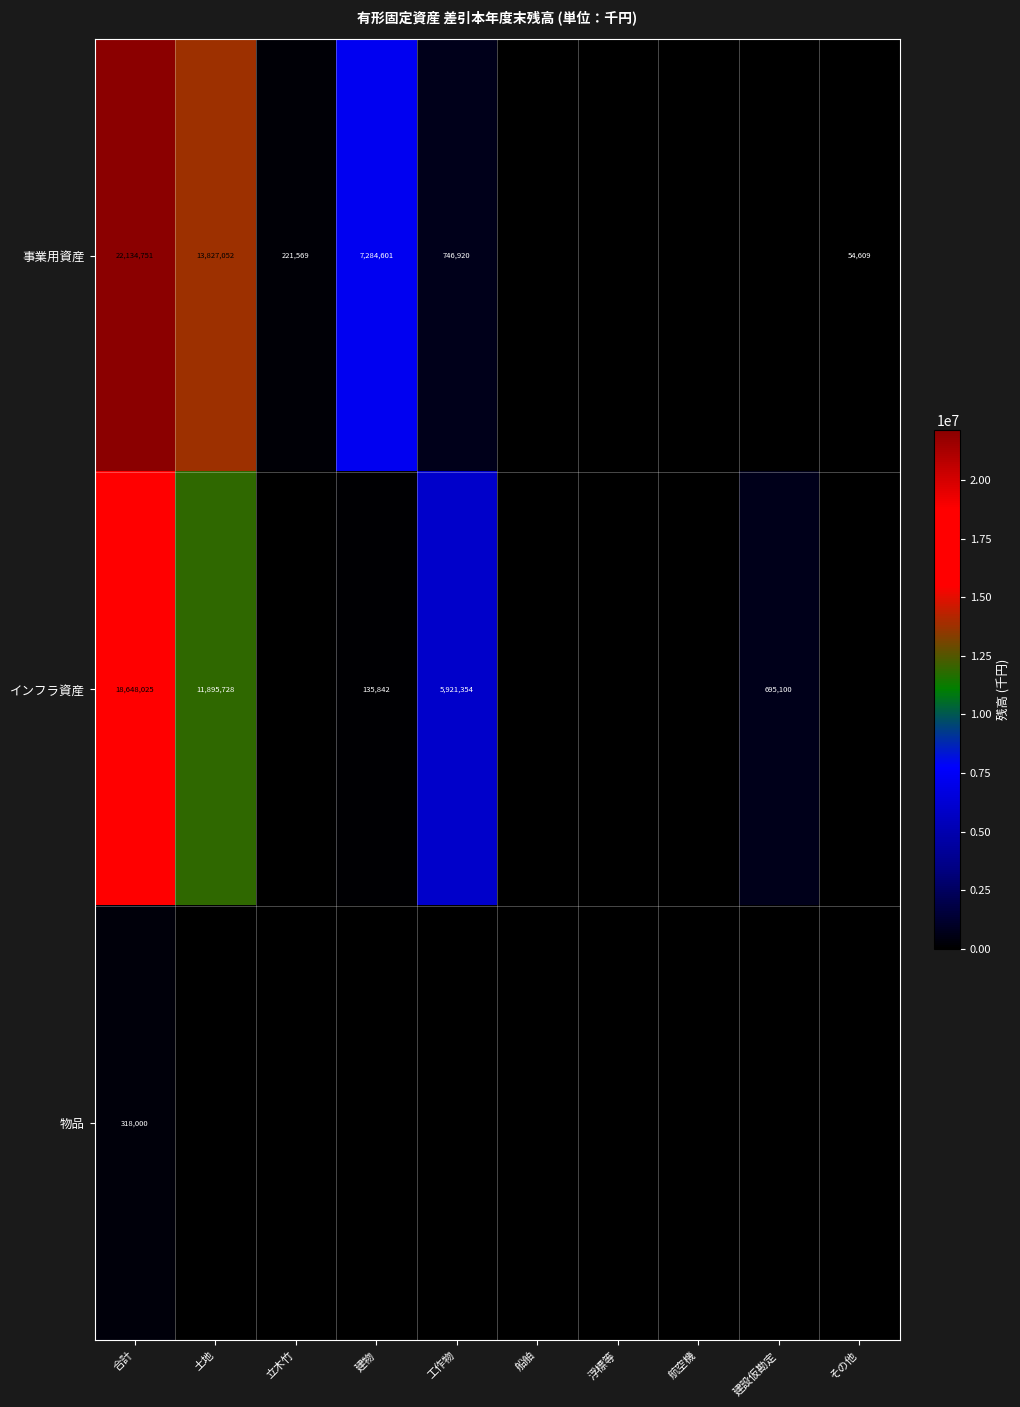

The インフラ資産 series shows 135842 at 建物. True or false?

True